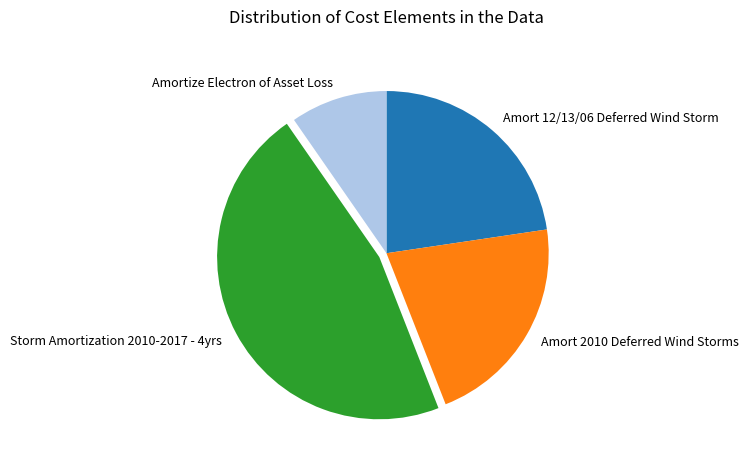

Count the number of slices in the pie.

4